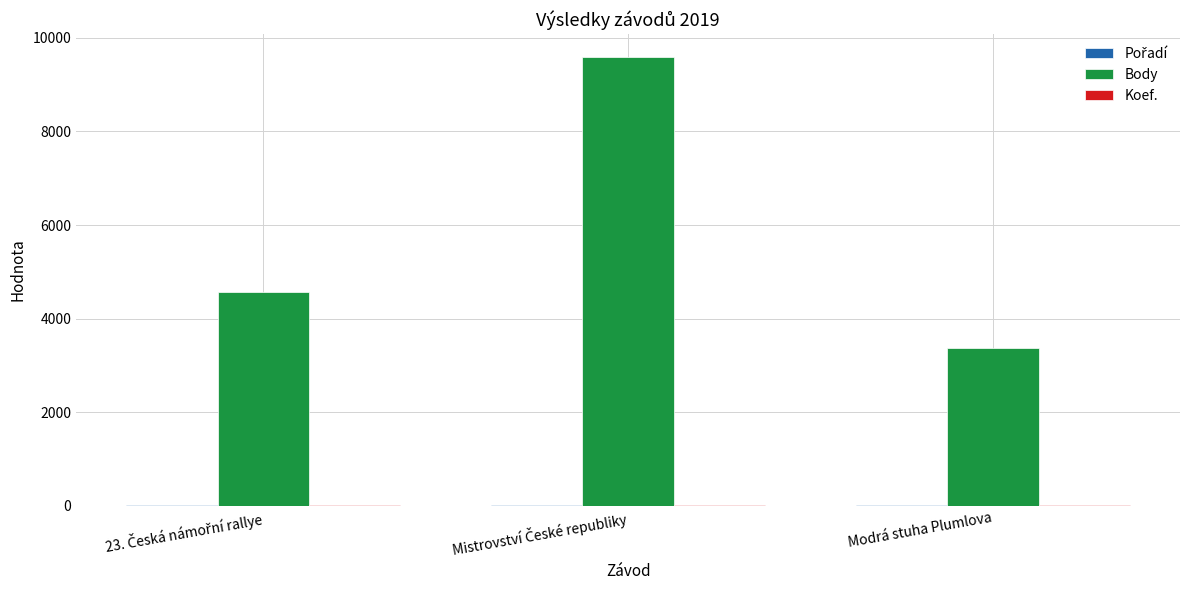

The Body series shows 5568 at Modrá stuha Plumlova. True or false?

False